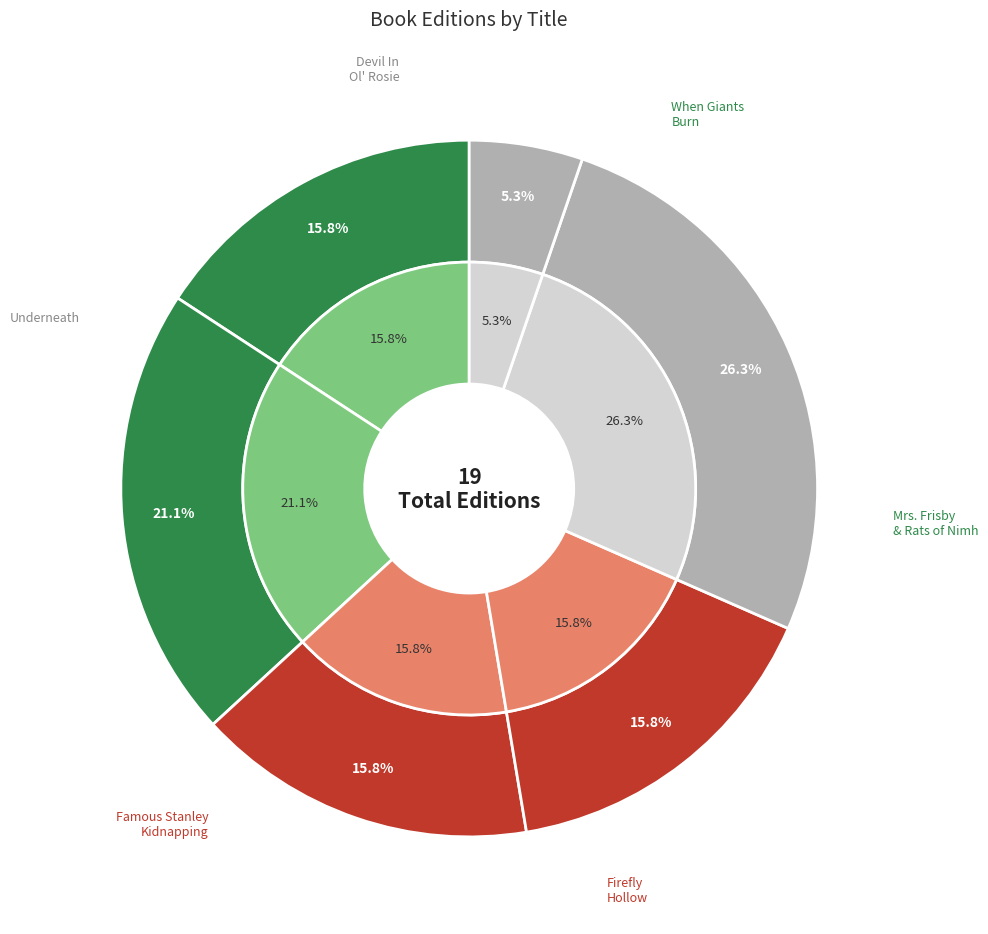

Is there a majority slice in this chart?

No